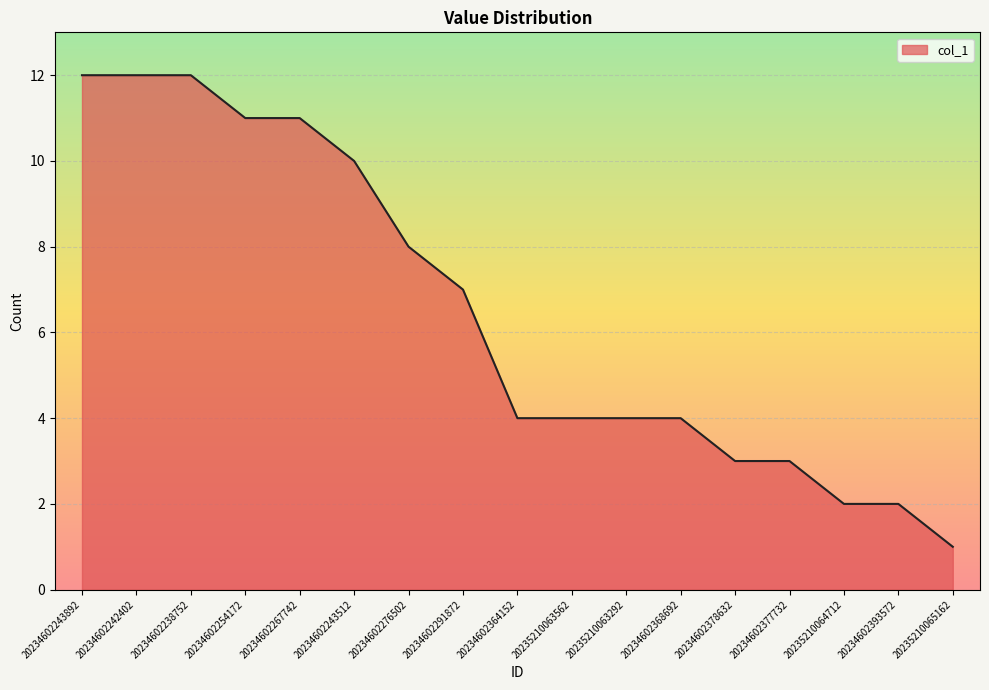

How many lines are shown in the chart?

1